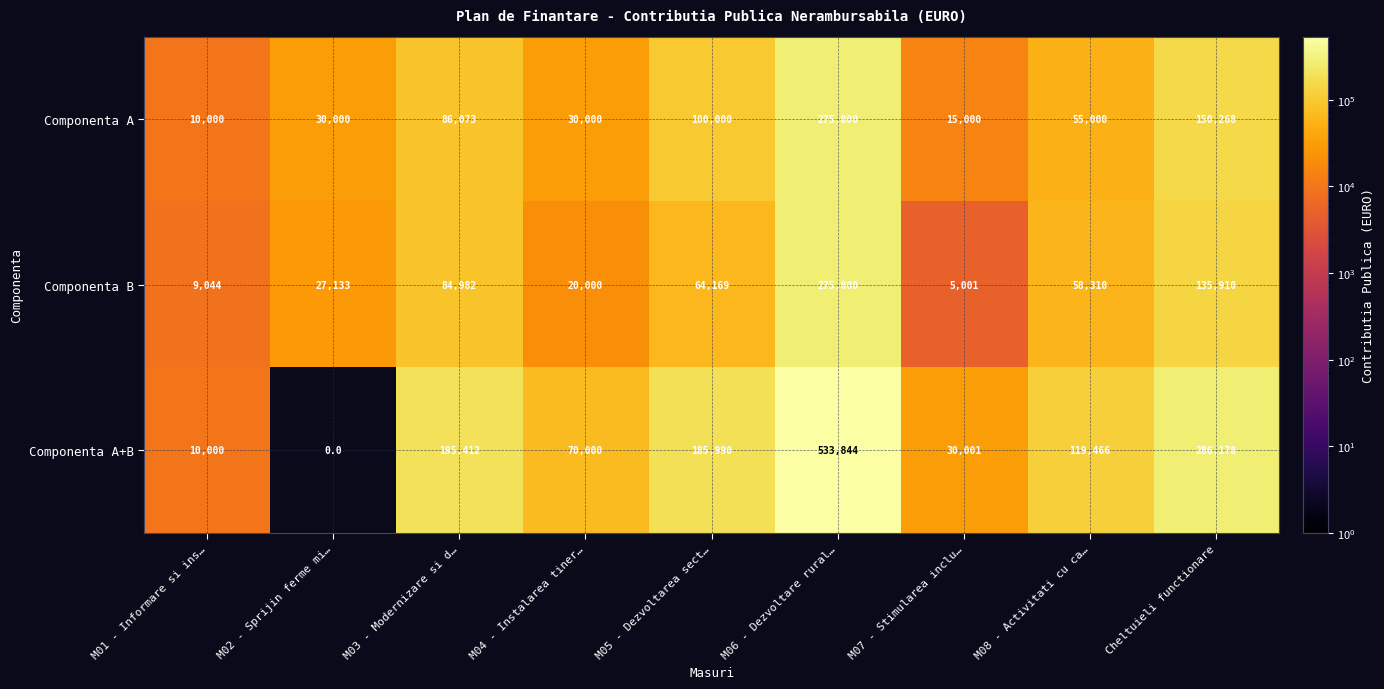

Which series changed the most between M01 - Informare si ins… and M03 - Modernizare si d…?

Componenta A+B